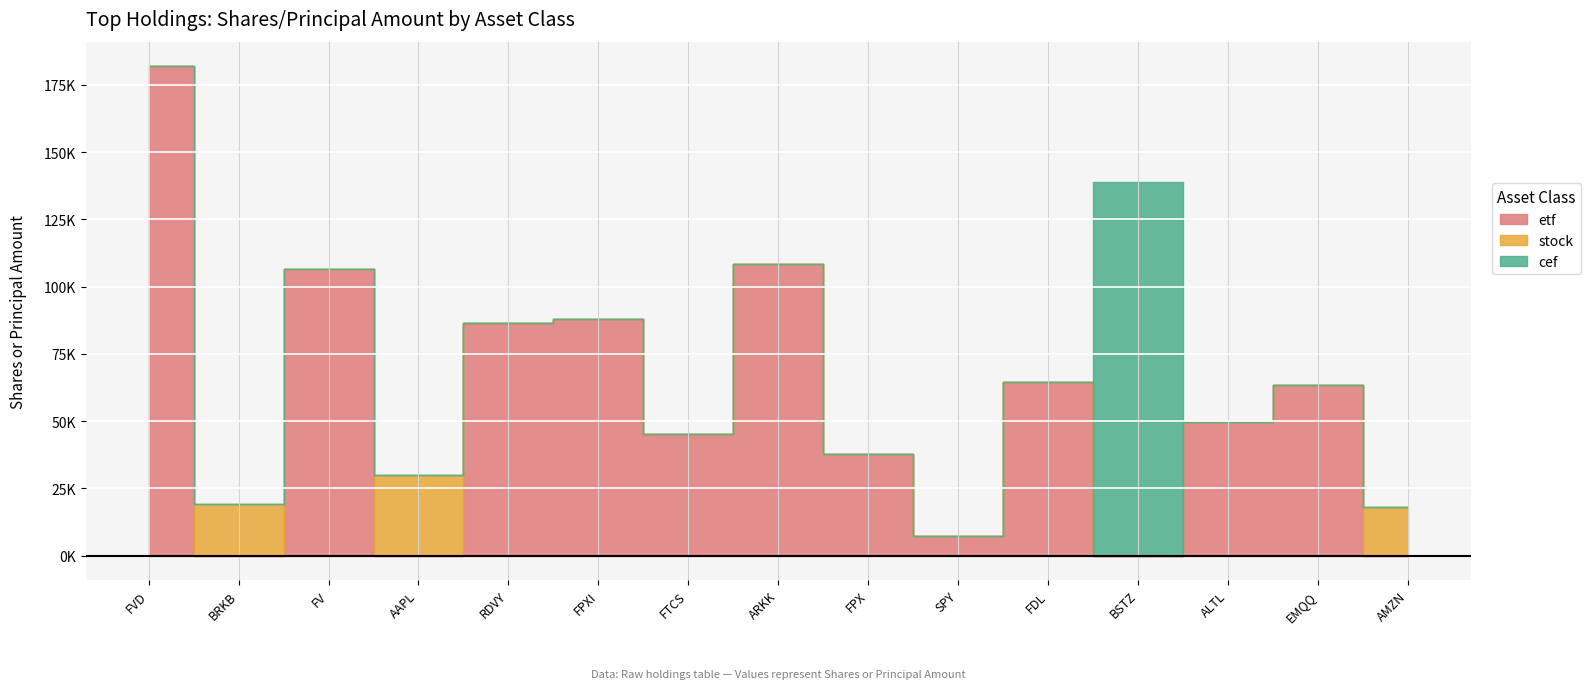

What is the label of the 15th point from the left?

AMZN